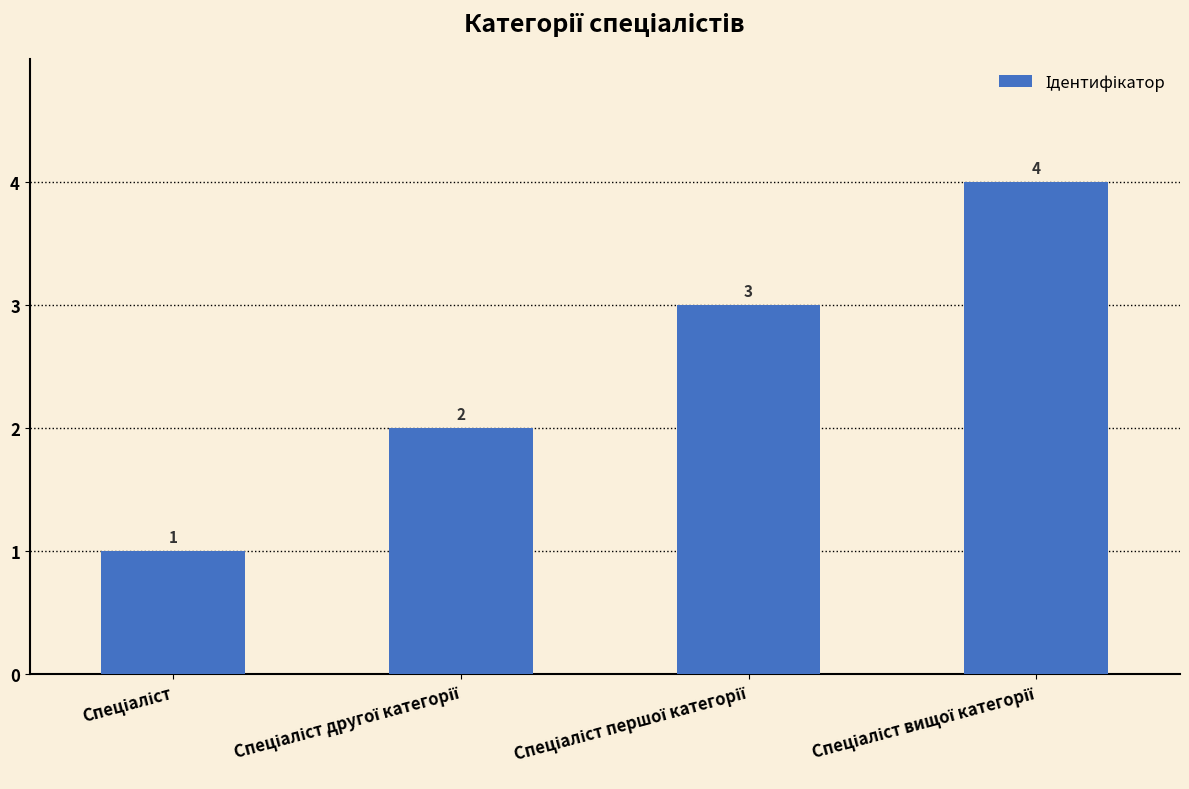

What is the sum of all values?

10